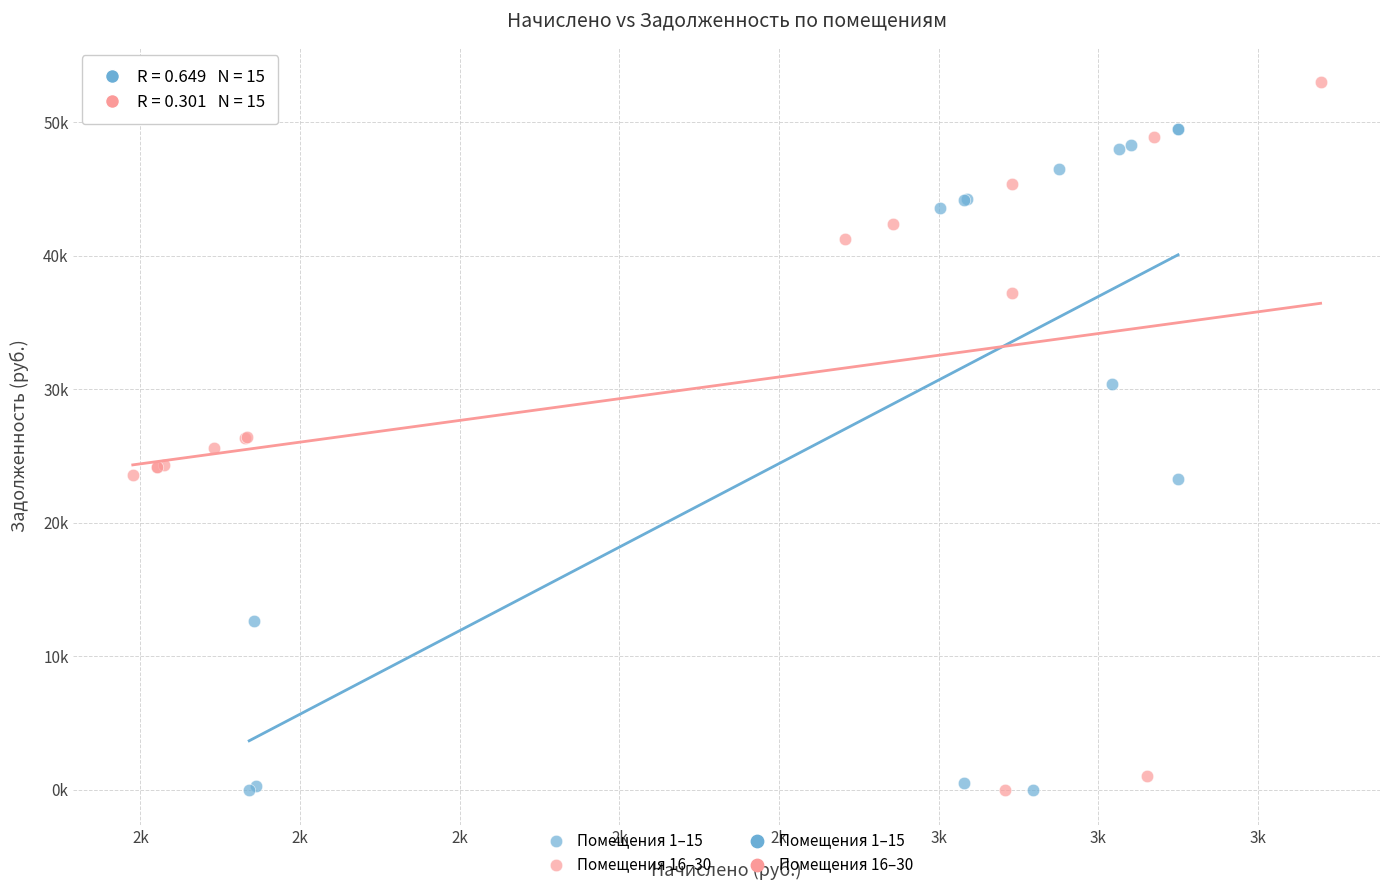

Which series has the largest Y range (max minus min)?

Помещения 16–30